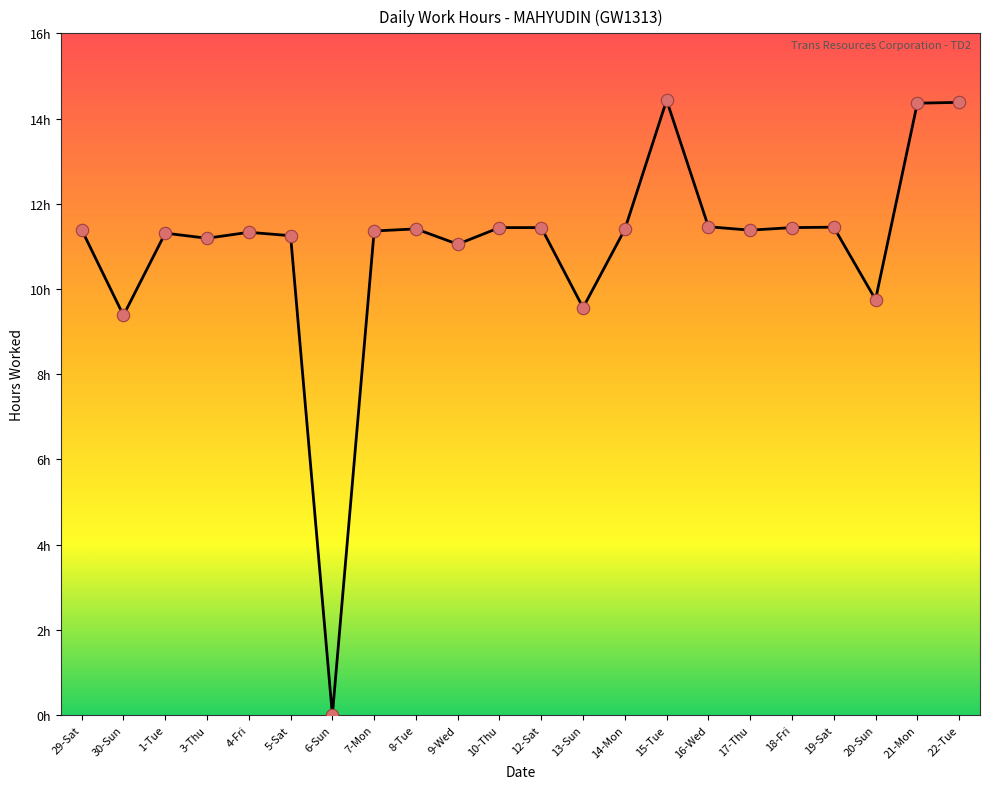

Approximately how many times larger is the value at 14-Mon compared to 7-Mon?

1.0